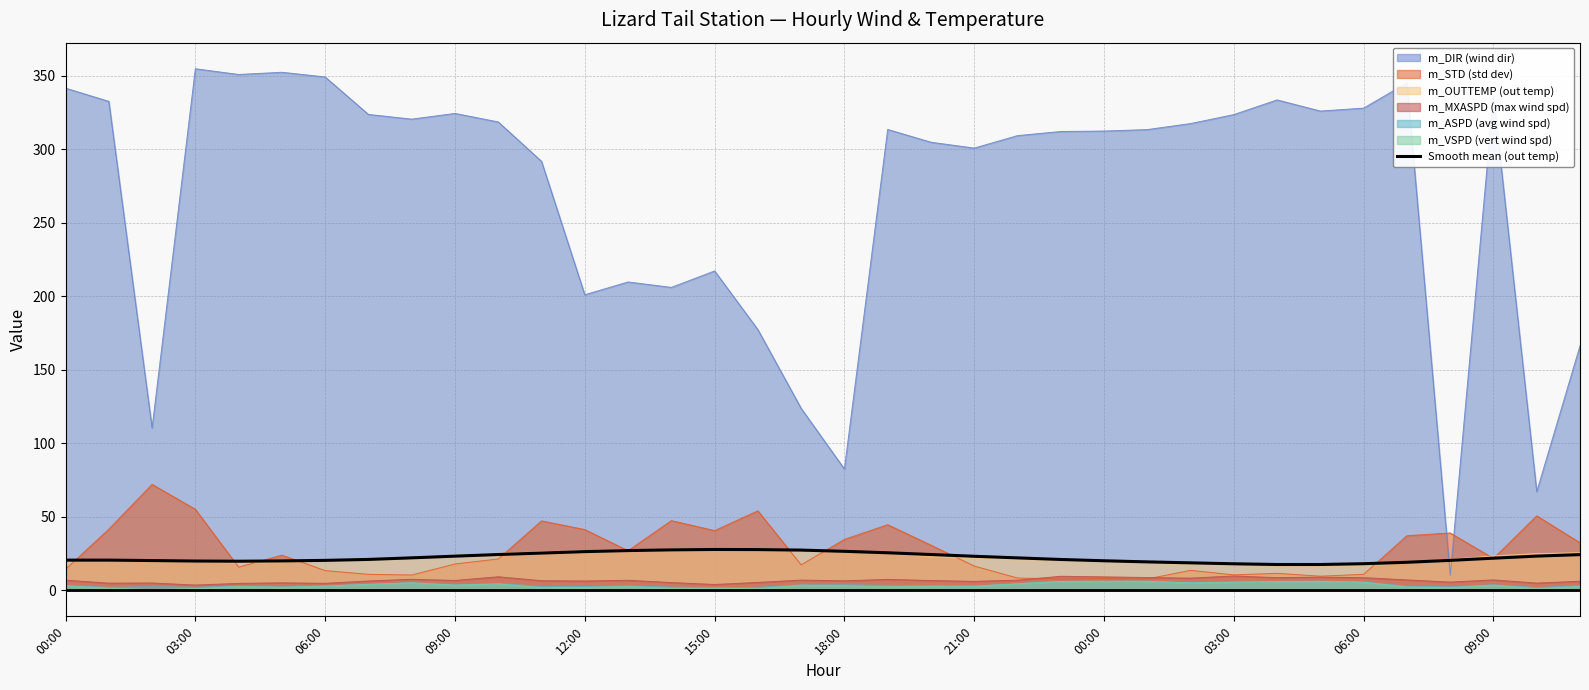

What is the maximum value shown in the chart?

354.9